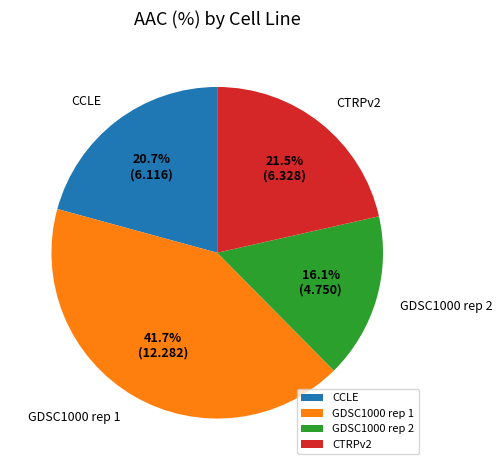

Do CCLE and CTRPv2 together represent more than half of the pie?

No